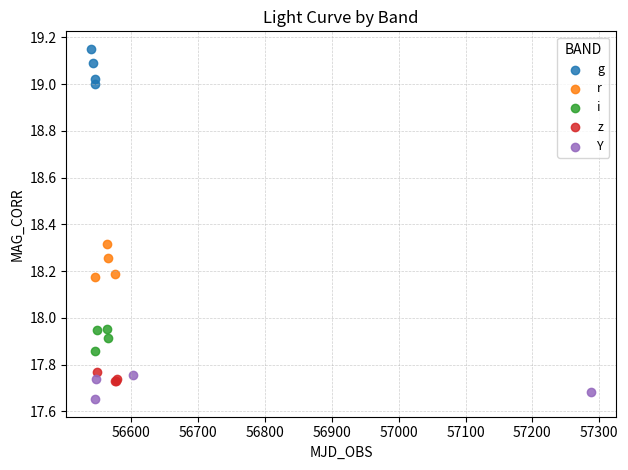

Which series reaches the minimum Y coordinate?

Y